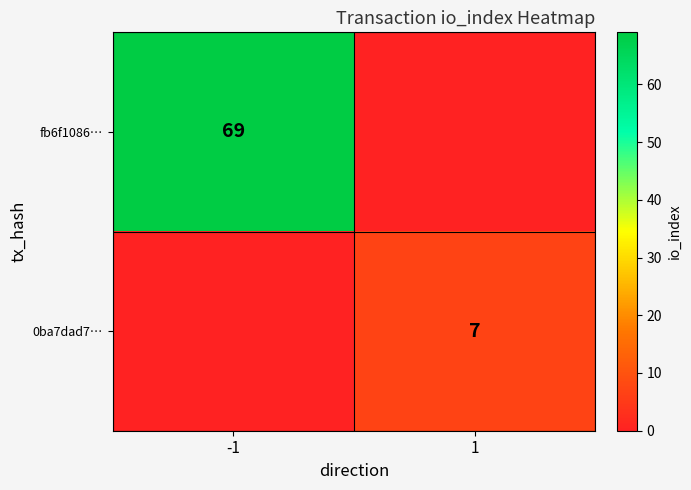

True or false: fb6f1086… has a value of 69 at -1.

True